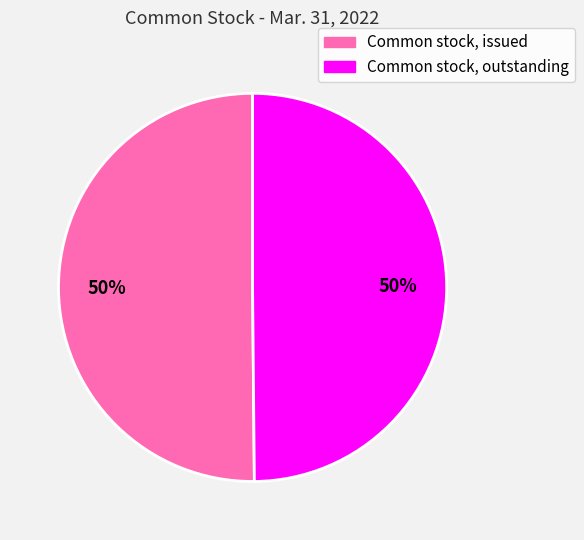

Approximately how many times larger is the value at Common stock, issued compared to Common stock, outstanding?

1.0